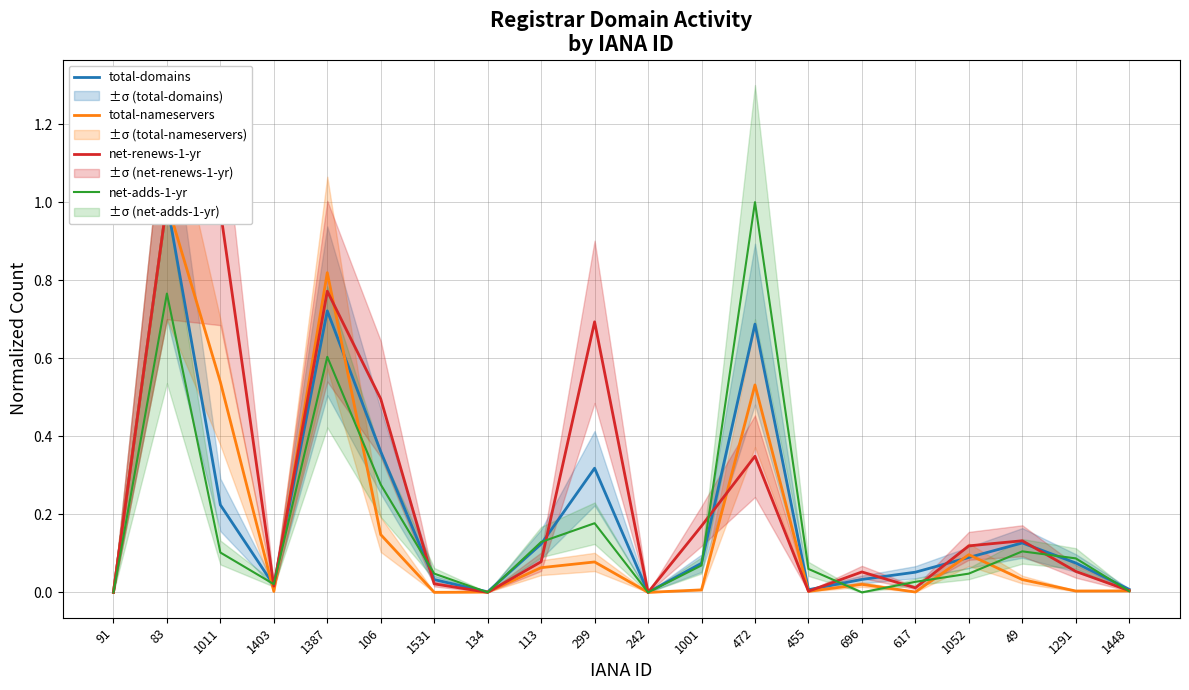

What is the difference between the highest and lowest values at 299?

0.6